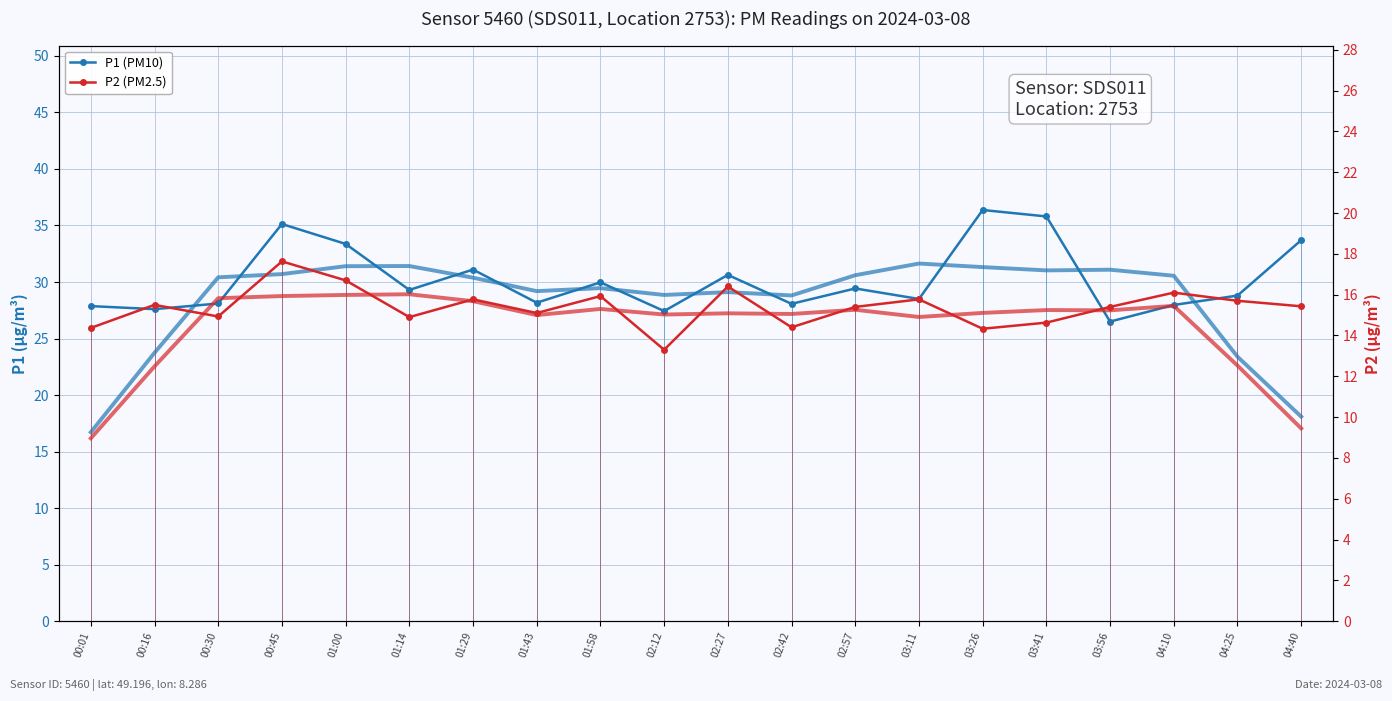

Rank the series by their average value, from lowest to highest.

P2 (PM2.5), P1 (PM10)